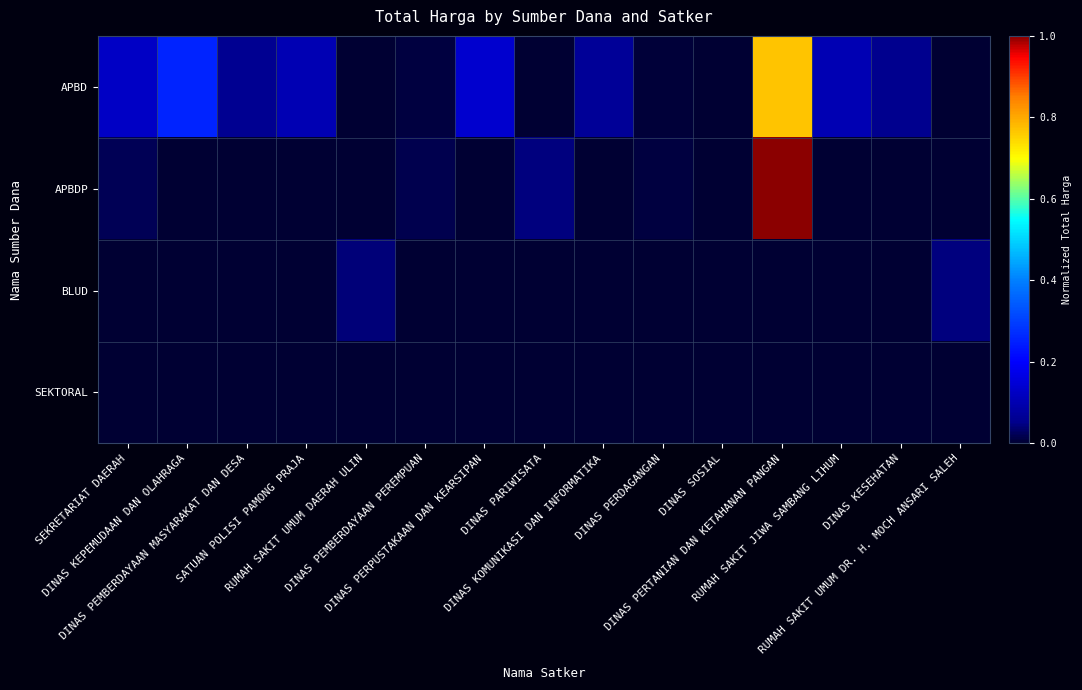

Reading left to right, transcribe all the data shown in this chart.

APBD: SEKRETARIAT DAERAH=0.1	DINAS KEPEMUDAAN DAN OLAHRAGA=0.3	DINAS PEMBERDAYAAN MASYARAKAT DAN DESA=0.1	SATUAN POLISI PAMONG PRAJA=0.1	RUMAH SAKIT UMUM DAERAH ULIN=0.0	DINAS PEMBERDAYAAN PEREMPUAN=0.0	DINAS PERPUSTAKAAN DAN KEARSIPAN=0.1	DINAS PARIWISATA=0.0	DINAS KOMUNIKASI DAN INFORMATIKA=0.1	DINAS PERDAGANGAN=0.0	DINAS SOSIAL=0.0	DINAS PERTANIAN DAN KETAHANAN PANGAN=0.8	RUMAH SAKIT JIWA SAMBANG LIHUM=0.1	DINAS KESEHATAN=0.1	RUMAH SAKIT UMUM DR. H. MOCH ANSARI SALEH=0.0
APBDP: SEKRETARIAT DAERAH=0.0	DINAS KEPEMUDAAN DAN OLAHRAGA=0.0	DINAS PEMBERDAYAAN MASYARAKAT DAN DESA=0.0	SATUAN POLISI PAMONG PRAJA=0.0	RUMAH SAKIT UMUM DAERAH ULIN=0.0	DINAS PEMBERDAYAAN PEREMPUAN=0.0	DINAS PERPUSTAKAAN DAN KEARSIPAN=0.0	DINAS PARIWISATA=0.0	DINAS KOMUNIKASI DAN INFORMATIKA=0.0	DINAS PERDAGANGAN=0.0	DINAS SOSIAL=0.0	DINAS PERTANIAN DAN KETAHANAN PANGAN=1.0	RUMAH SAKIT JIWA SAMBANG LIHUM=0.0	DINAS KESEHATAN=0.0	RUMAH SAKIT UMUM DR. H. MOCH ANSARI SALEH=0.0
BLUD: SEKRETARIAT DAERAH=0.0	DINAS KEPEMUDAAN DAN OLAHRAGA=0.0	DINAS PEMBERDAYAAN MASYARAKAT DAN DESA=0.0	SATUAN POLISI PAMONG PRAJA=0.0	RUMAH SAKIT UMUM DAERAH ULIN=0.0	DINAS PEMBERDAYAAN PEREMPUAN=0.0	DINAS PERPUSTAKAAN DAN KEARSIPAN=0.0	DINAS PARIWISATA=0.0	DINAS KOMUNIKASI DAN INFORMATIKA=0.0	DINAS PERDAGANGAN=0.0	DINAS SOSIAL=0.0	DINAS PERTANIAN DAN KETAHANAN PANGAN=0.0	RUMAH SAKIT JIWA SAMBANG LIHUM=0.0	DINAS KESEHATAN=0.0	RUMAH SAKIT UMUM DR. H. MOCH ANSARI SALEH=0.0
SEKTORAL: SEKRETARIAT DAERAH=0.0	DINAS KEPEMUDAAN DAN OLAHRAGA=0.0	DINAS PEMBERDAYAAN MASYARAKAT DAN DESA=0.0	SATUAN POLISI PAMONG PRAJA=0.0	RUMAH SAKIT UMUM DAERAH ULIN=0.0	DINAS PEMBERDAYAAN PEREMPUAN=0.0	DINAS PERPUSTAKAAN DAN KEARSIPAN=0.0	DINAS PARIWISATA=0.0	DINAS KOMUNIKASI DAN INFORMATIKA=0.0	DINAS PERDAGANGAN=0.0	DINAS SOSIAL=0.0	DINAS PERTANIAN DAN KETAHANAN PANGAN=0.0	RUMAH SAKIT JIWA SAMBANG LIHUM=0.0	DINAS KESEHATAN=0.0	RUMAH SAKIT UMUM DR. H. MOCH ANSARI SALEH=0.0